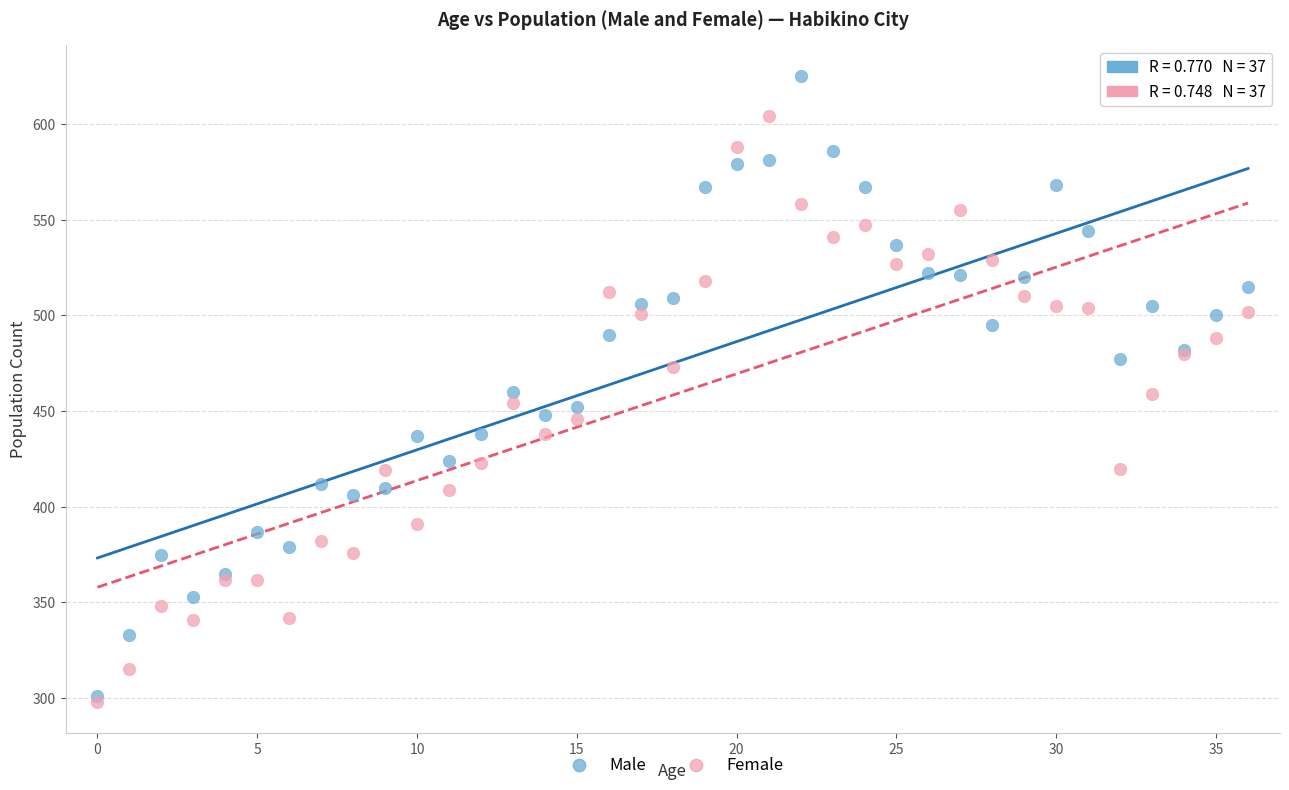

What are all the series names shown in the legend?

Male, Female